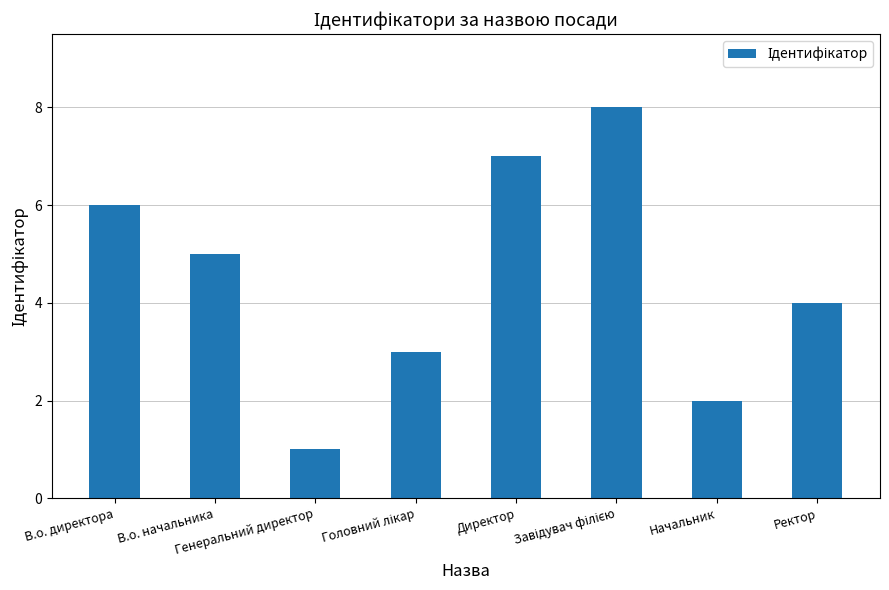

Is it true that the value at Начальник is 3?

False